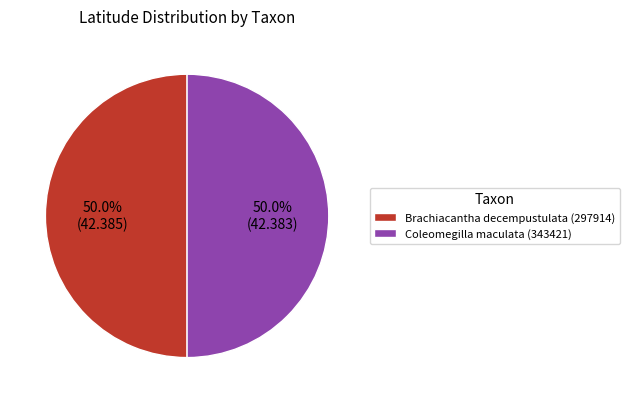

What is the ratio of the value at Coleomegilla maculata (343421) to the value at Brachiacantha decempustulata (297914)?

1.0